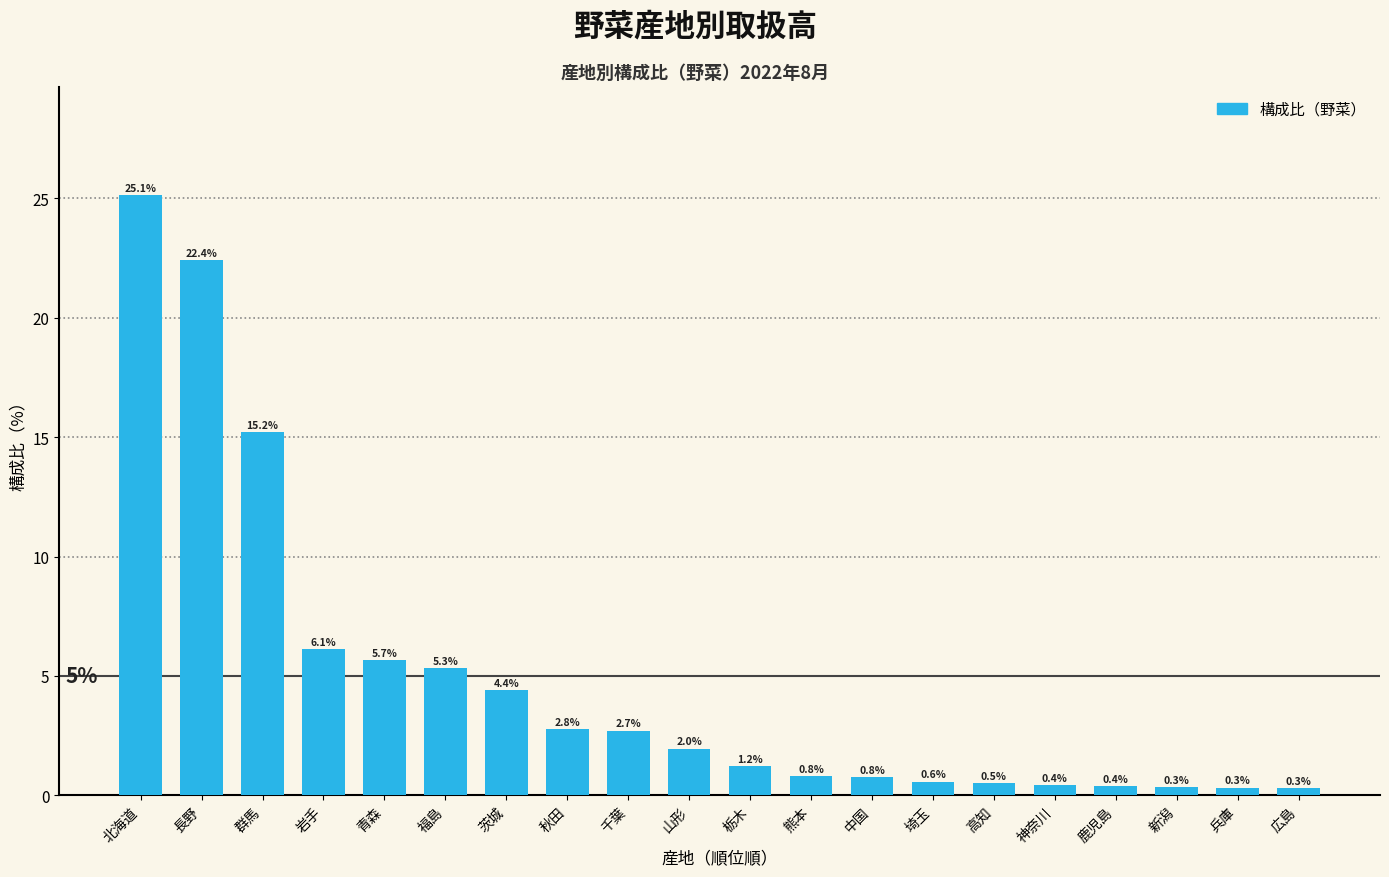

Reading right to left, extract all data points from this chart.

広島=0.3	兵庫=0.3	新潟=0.3	鹿児島=0.4	神奈川=0.4	高知=0.5	埼玉=0.6	中国=0.8	熊本=0.8	栃木=1.2	山形=2.0	千葉=2.7	秋田=2.8	茨城=4.4	福島=5.3	青森=5.7	岩手=6.1	群馬=15.2	長野=22.4	北海道=25.1